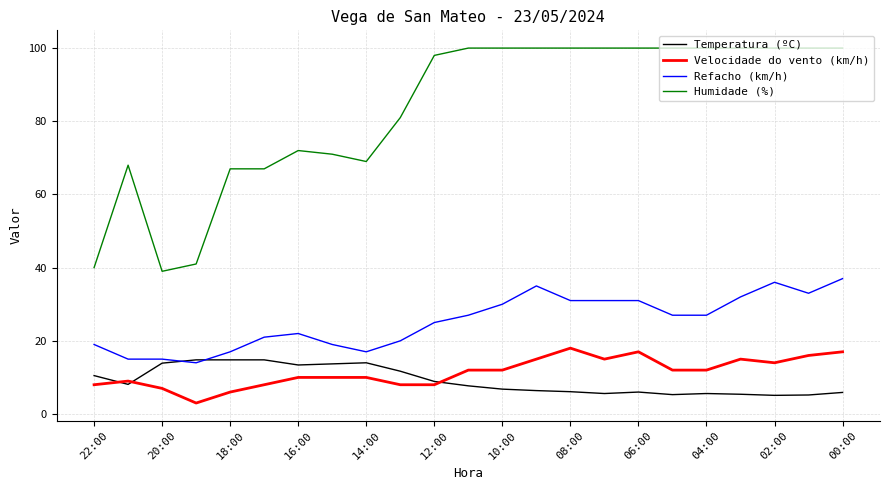

Which series has the largest total across all categories?

Humidade (%)